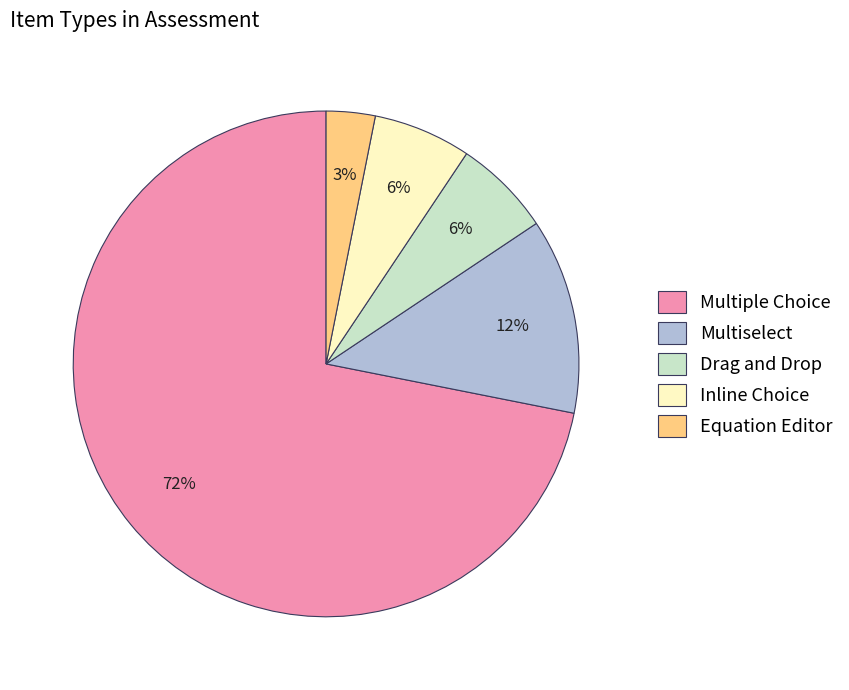

Is it true that Drag and Drop is 15% of the pie?

False